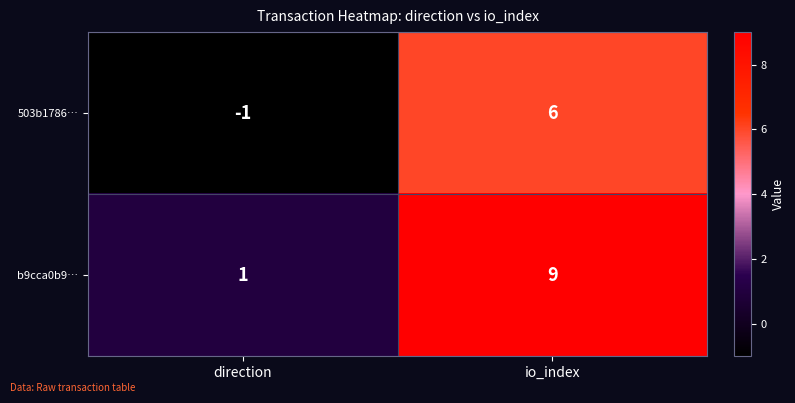

Reading left to right, extract all data points from this chart.

503b1786…: direction=-1	io_index=6
b9cca0b9…: direction=1	io_index=9